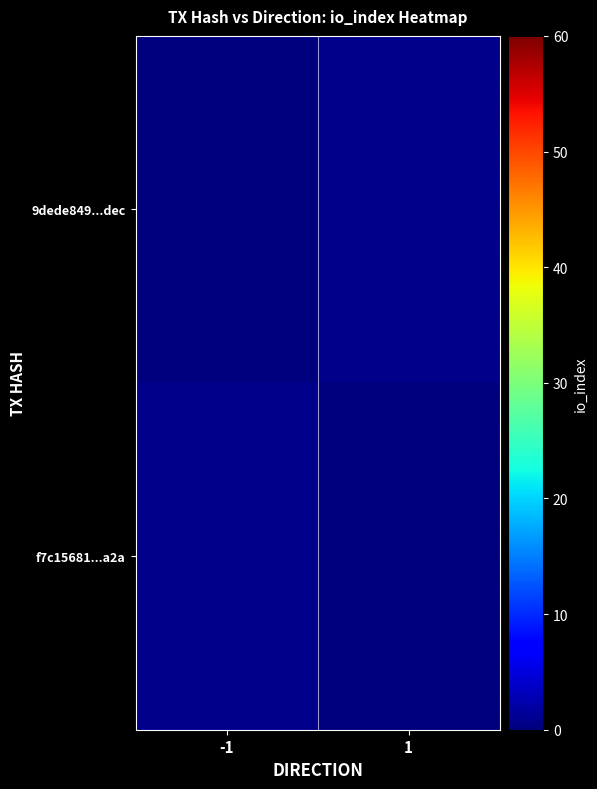

Between direction and io_index, which series saw the biggest shift?

f7c15681ed0d70298b93f4b828ddcbf9646992a